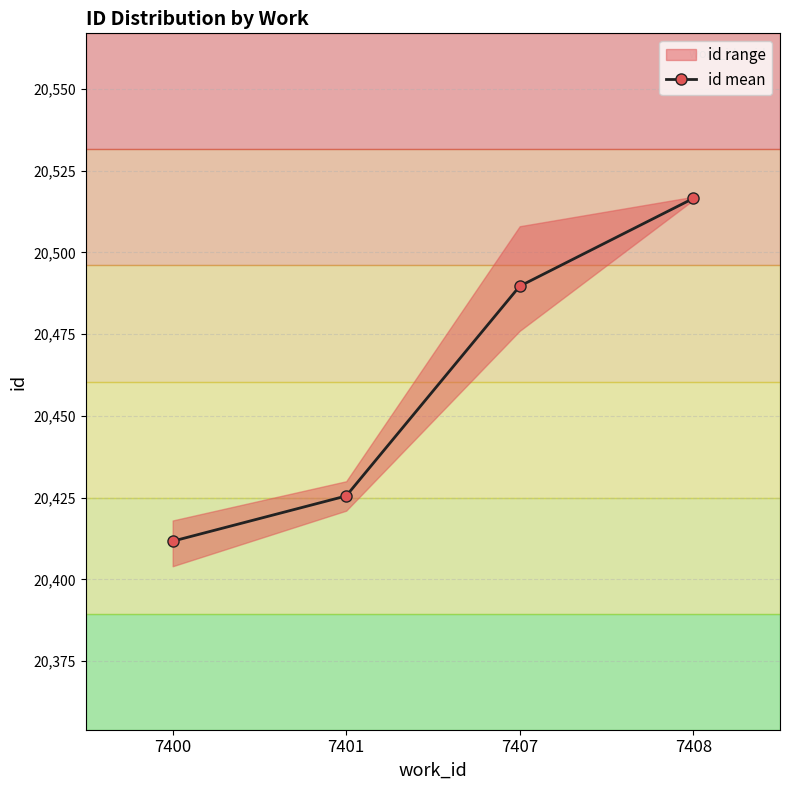

Read the value at 7401.

20425.5